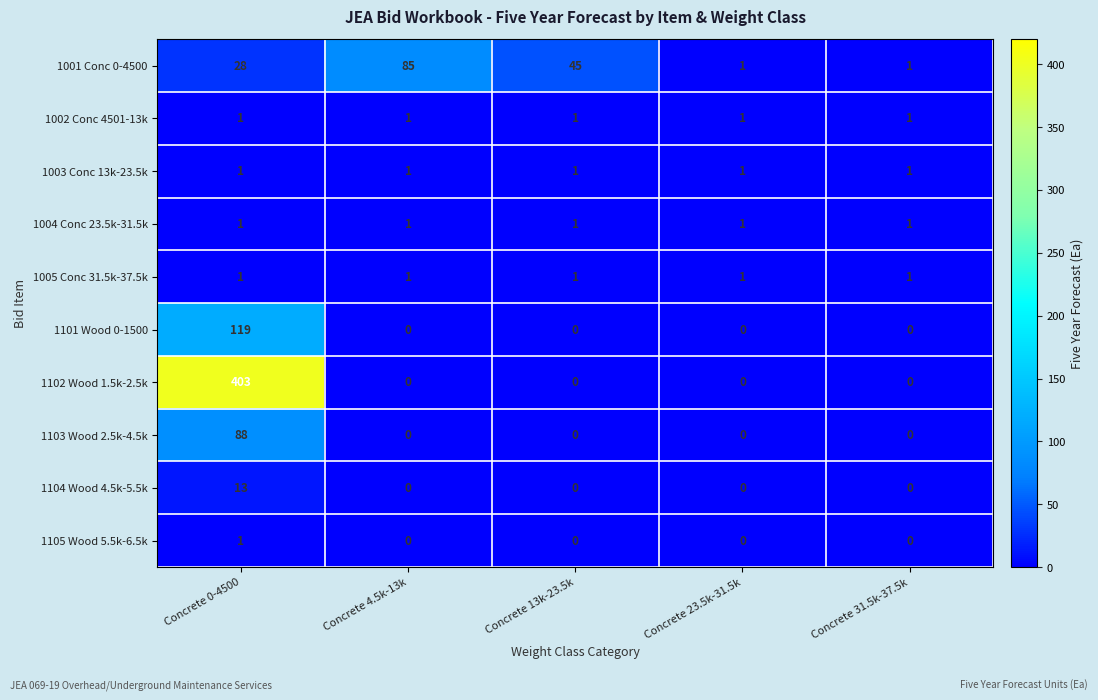

Which series has the largest total across all categories?

1102 Wood 1.5k-2.5k